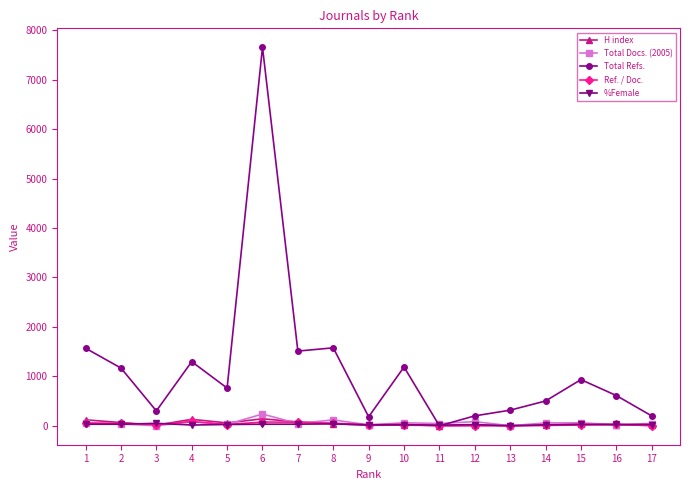

At which category is the sum across all series the highest?

6